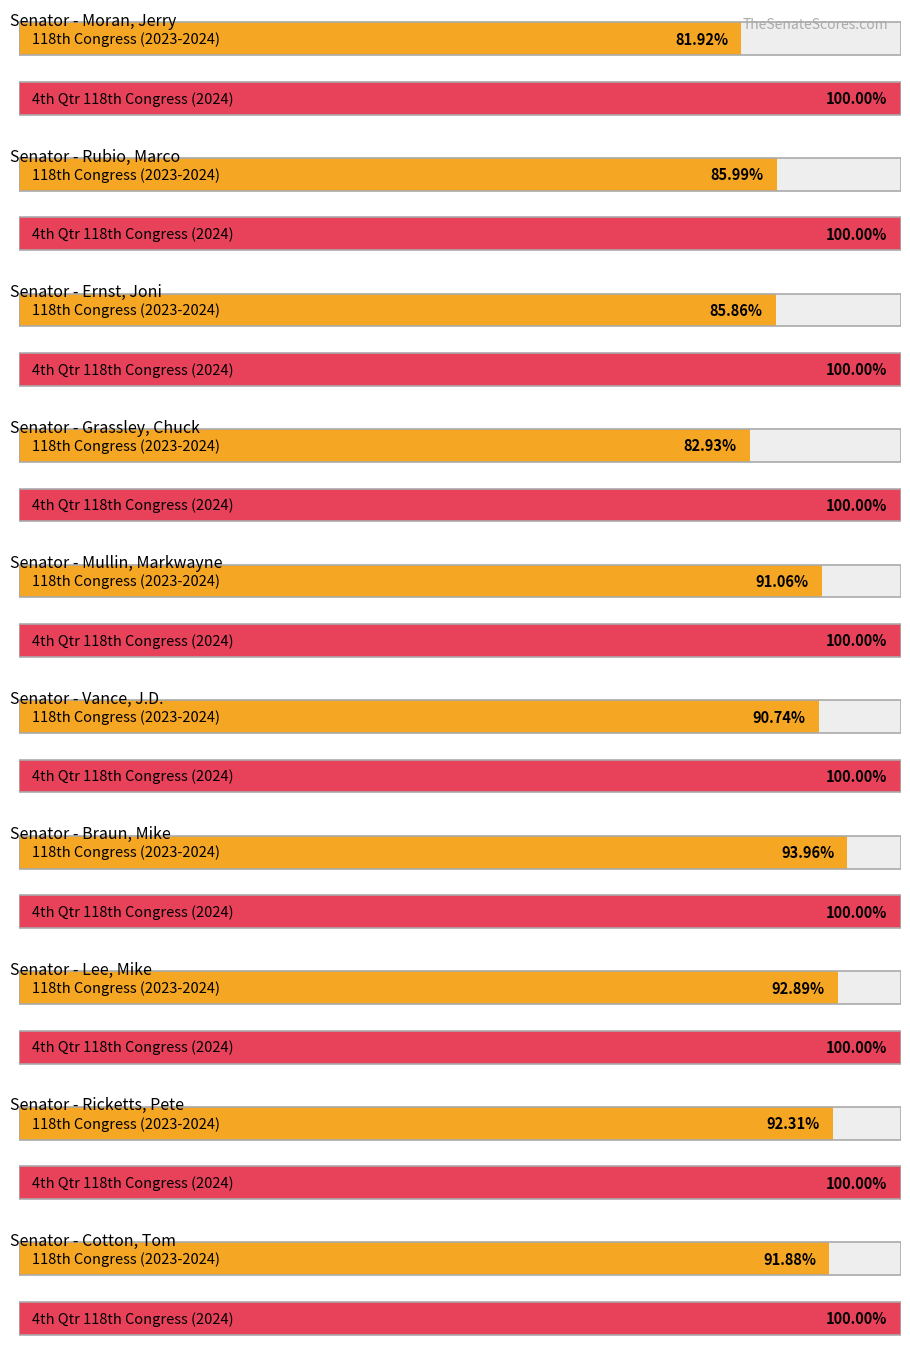

Where is 4th Qtr 118th Congress (2024) nearest to the value 100?

Moran, Jerry